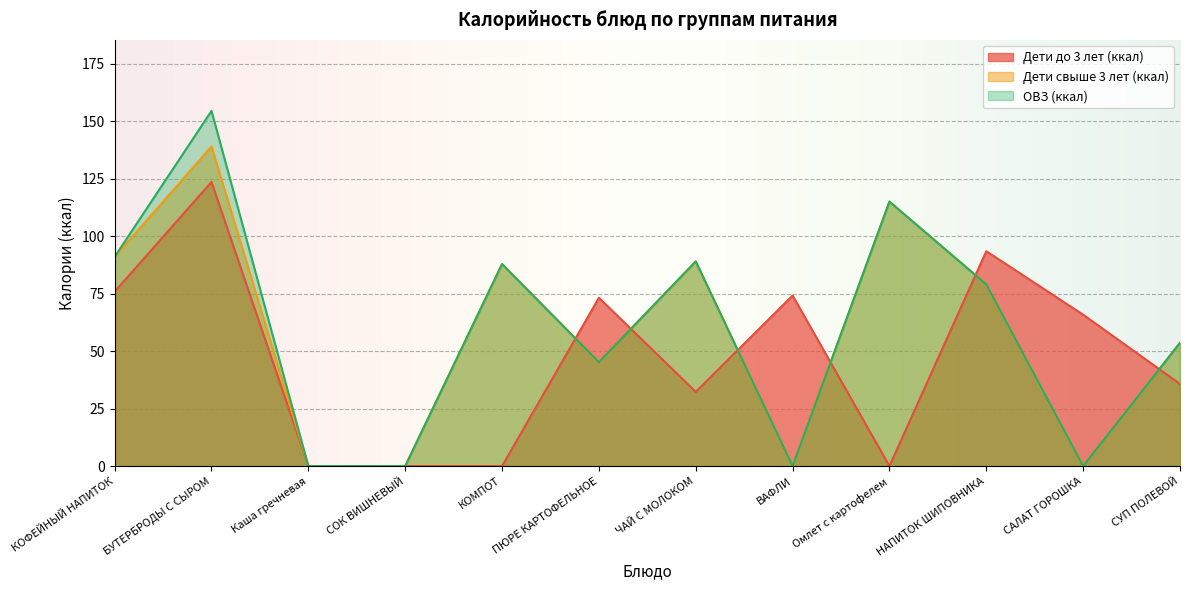

In Дети свыше 3 лет (ккал), how many points are lower than both neighbors (excluding endpoints)?

3